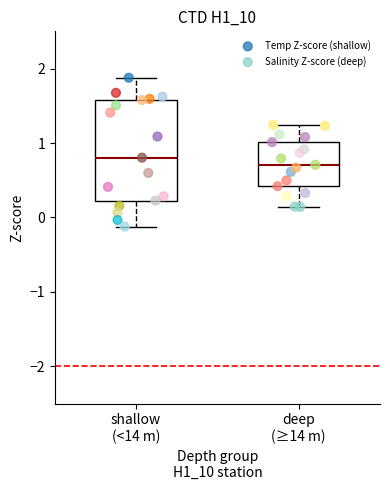

Which series reaches the minimum Y coordinate?

Temp Z-score (shallow)